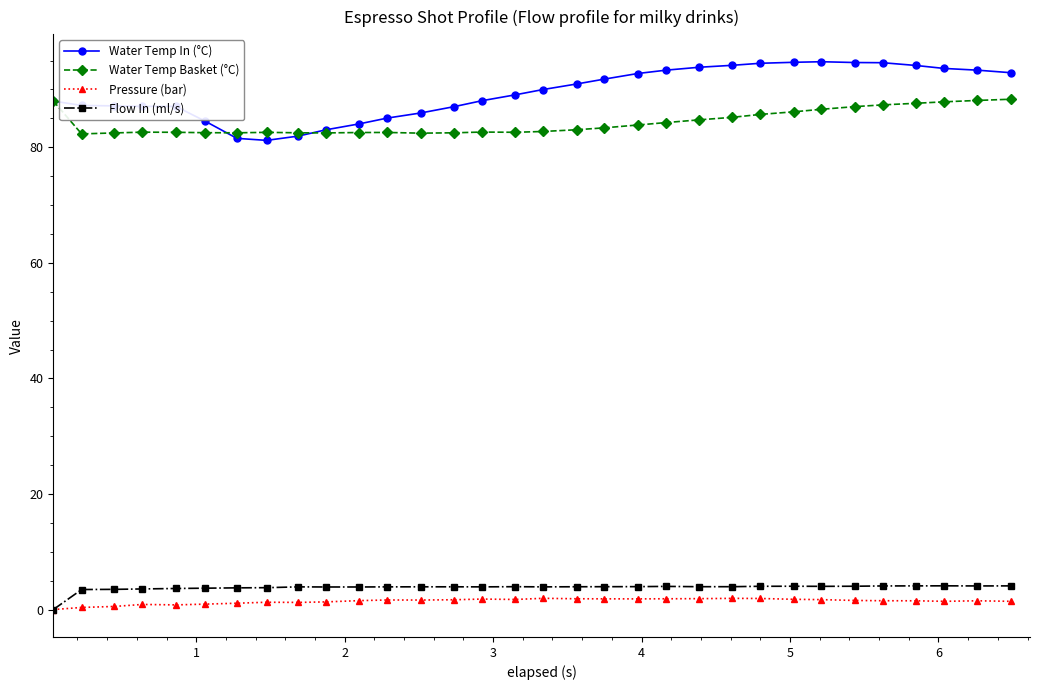

What is the value of the Pressure (bar) point at the 31st from the left?

1.5